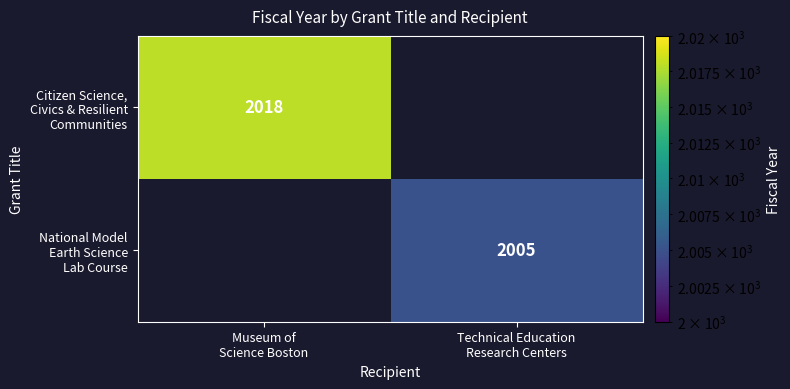

True or false: National Model Earth Science Lab Course has a value of 1403.5 at Technical Education Research Centers.

False